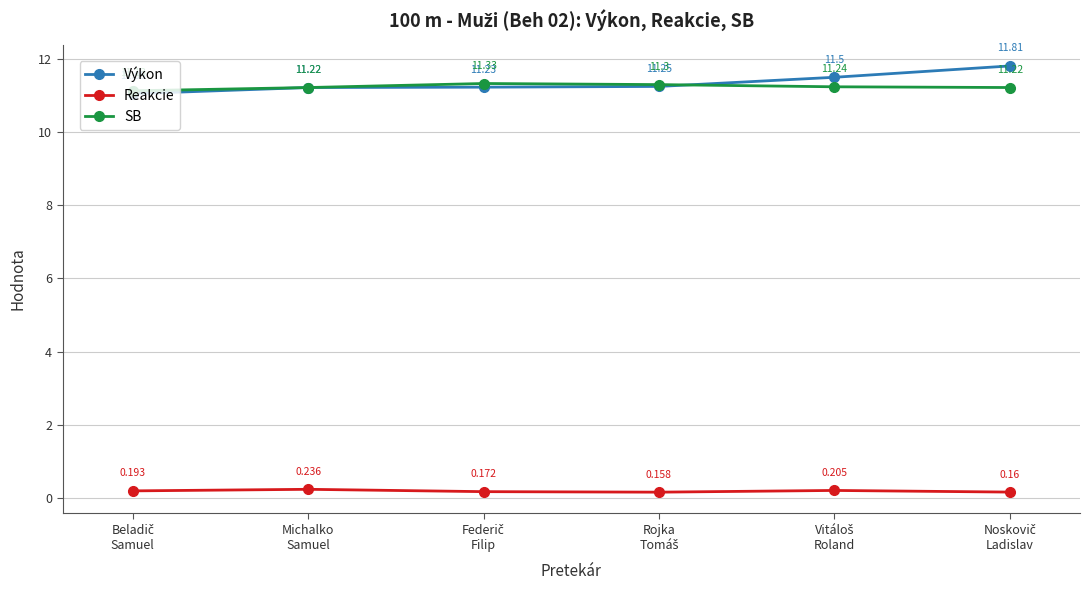

Which series has the largest total across all categories?

Výkon